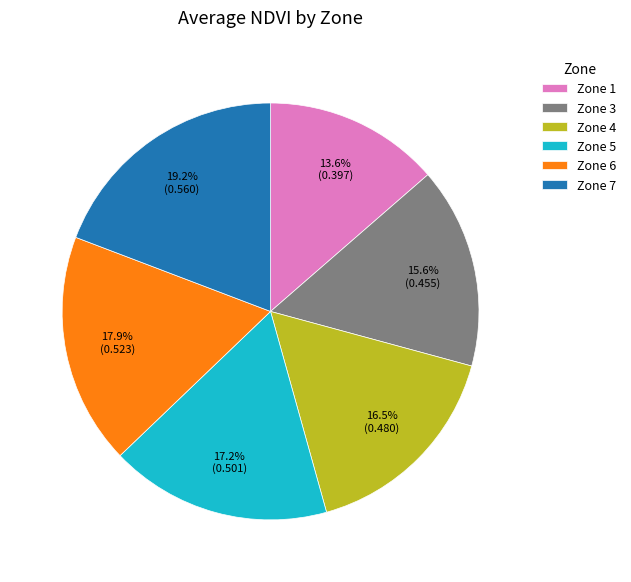

Approximately how many times larger is the value at Zone 5 compared to Zone 4?

1.0